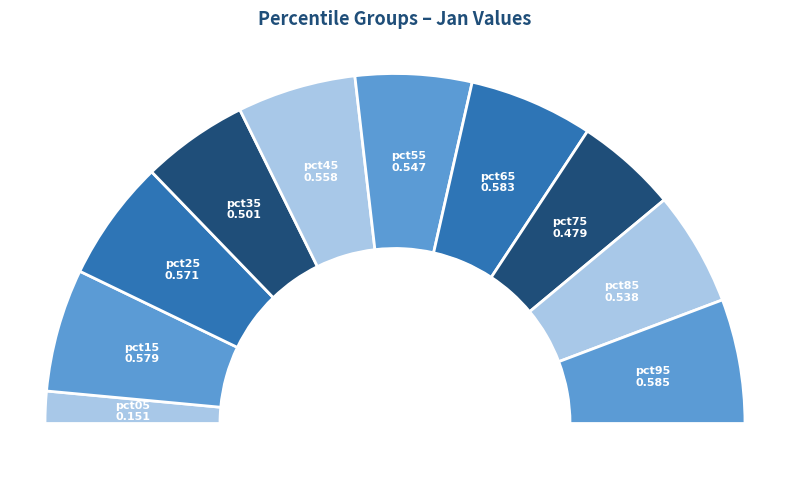

Count the number of slices in the pie.

10